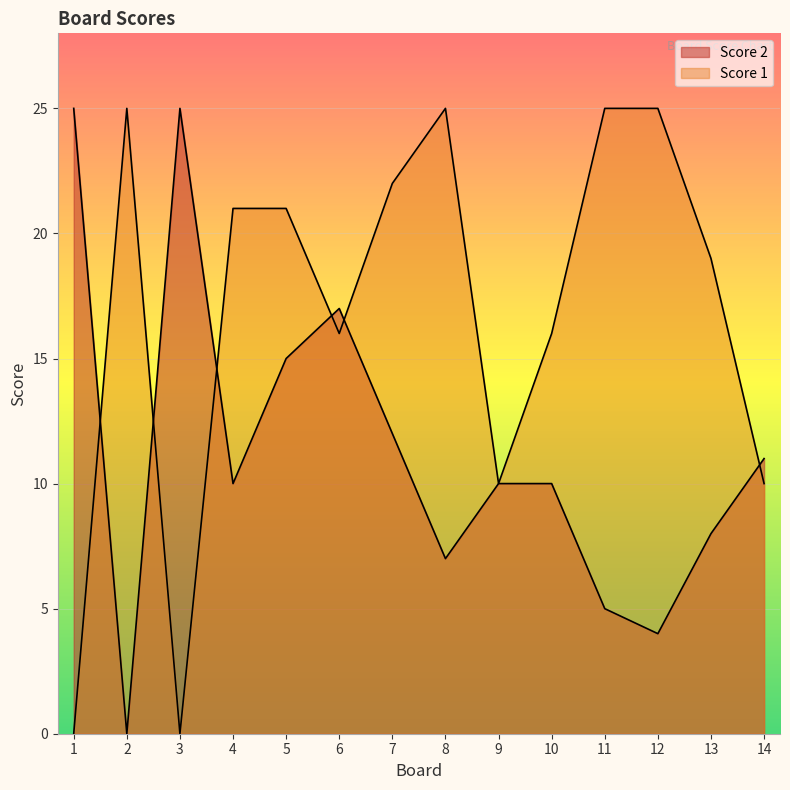

What are all the series names shown in the legend?

Score 2, Score 1